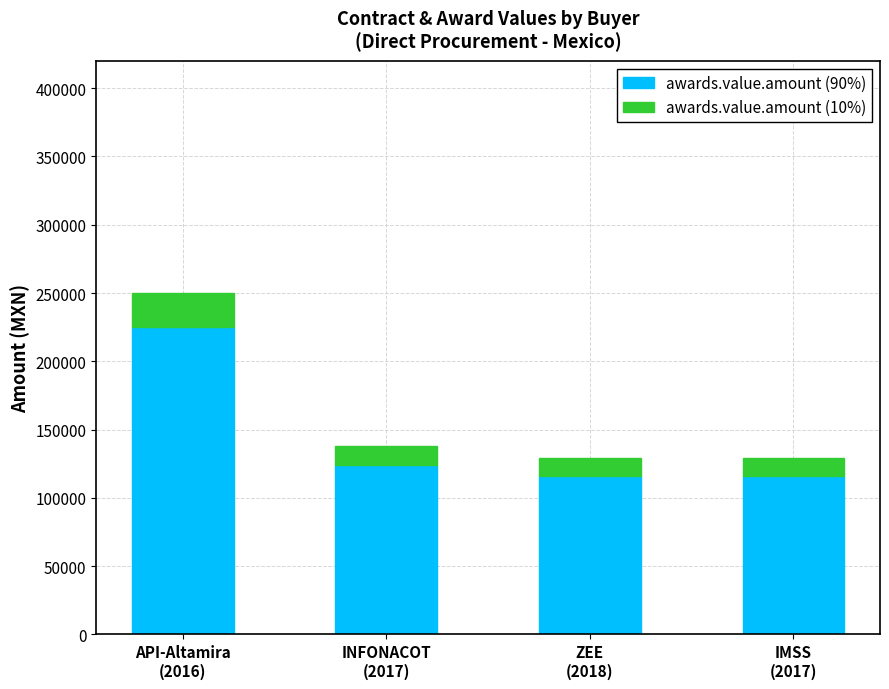

What are all the series names shown in the legend?

awards.value.amount (90%), awards.value.amount (10%)